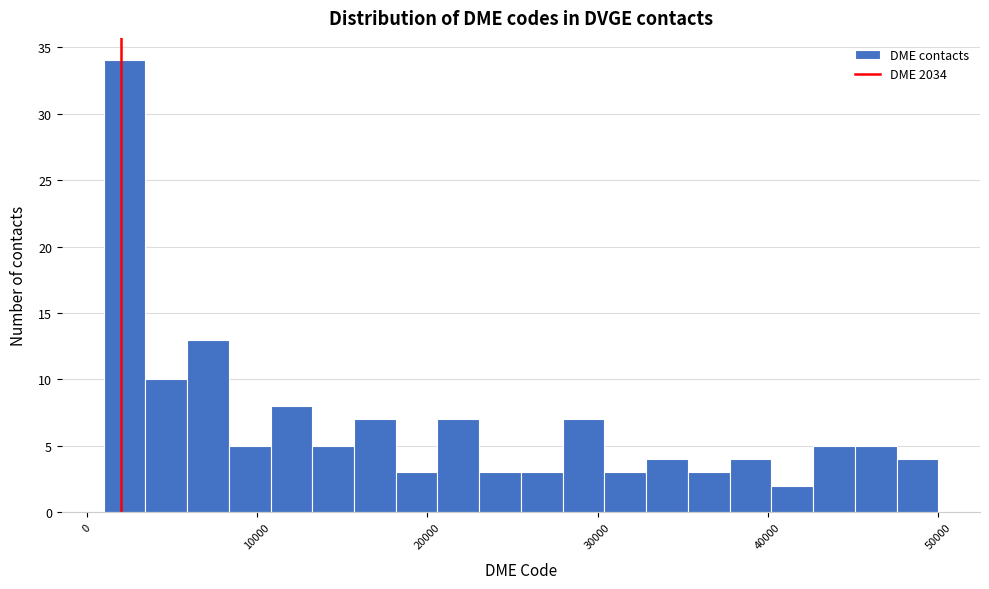

Read against the x-axis, roughly where is the centre of the tallest bar?

2000